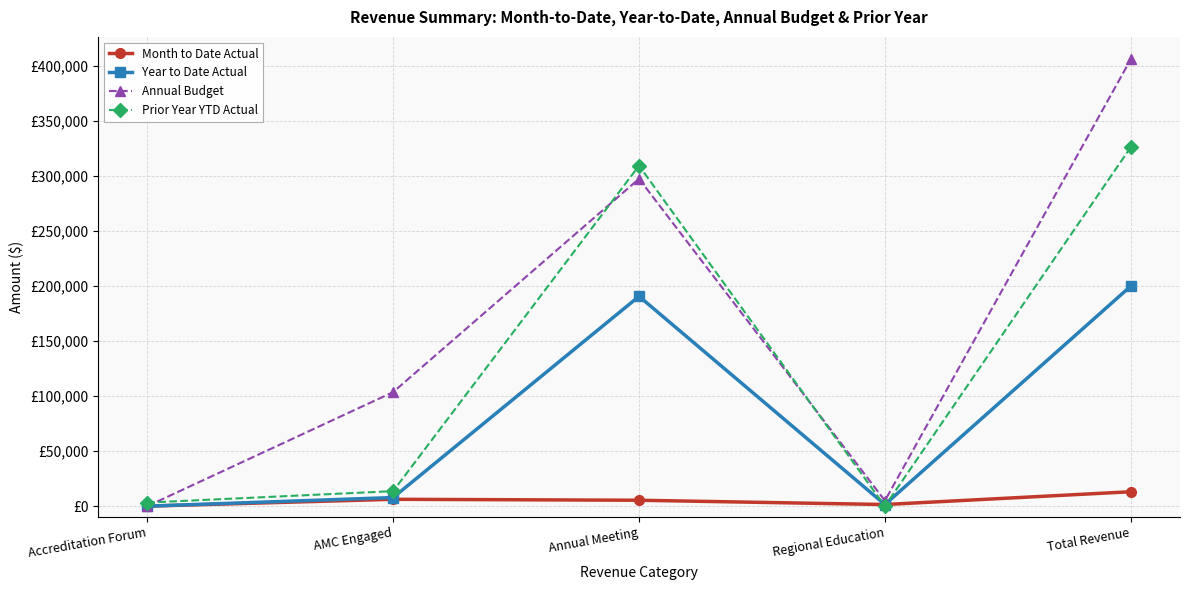

What is the difference between the maximum and second lowest values in the Year to Date Actual series?

198537.5